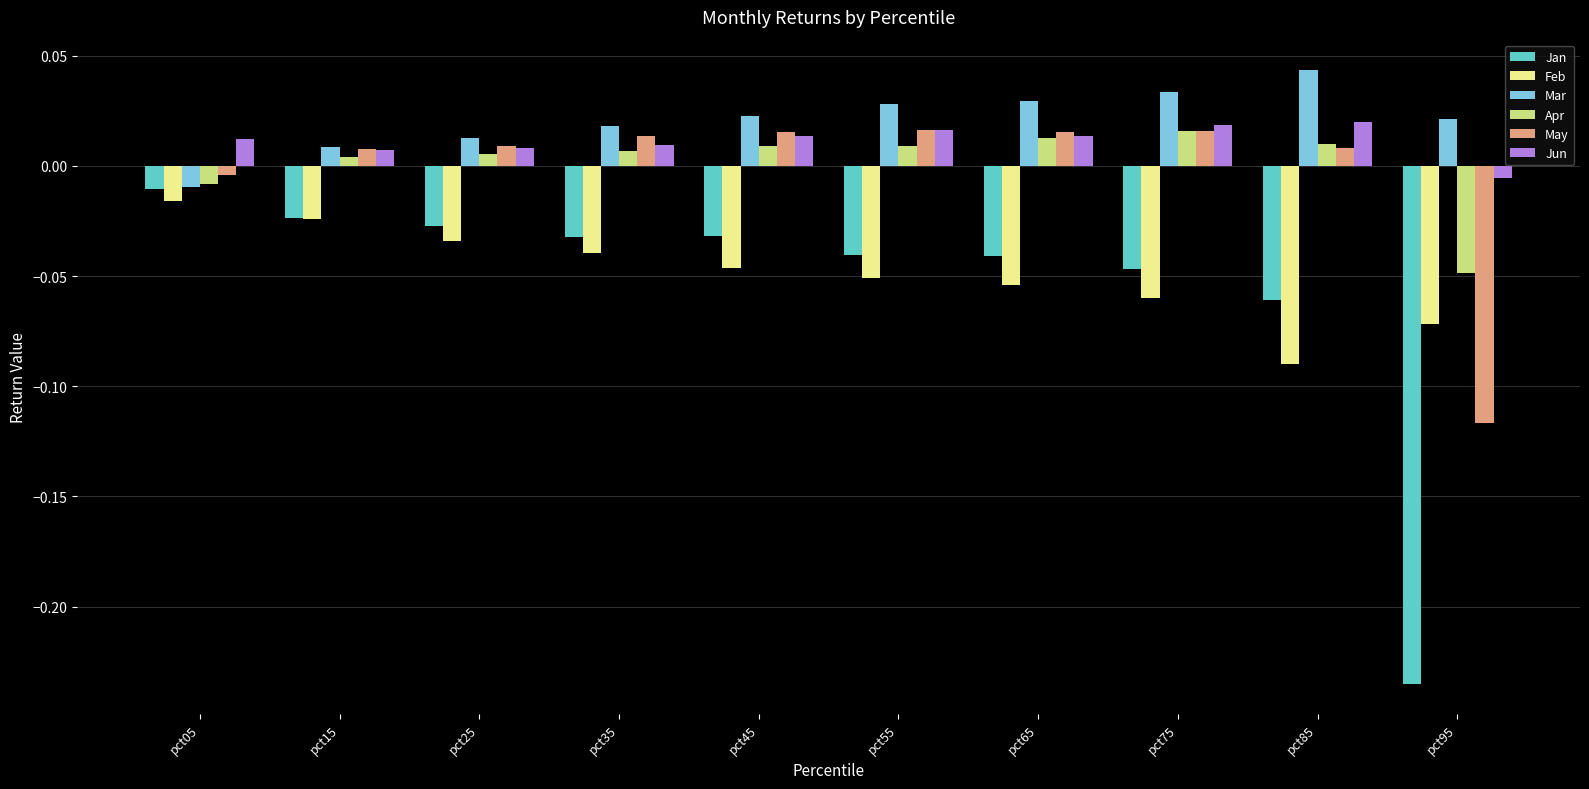

Which series has the widest spread of values?

Jan